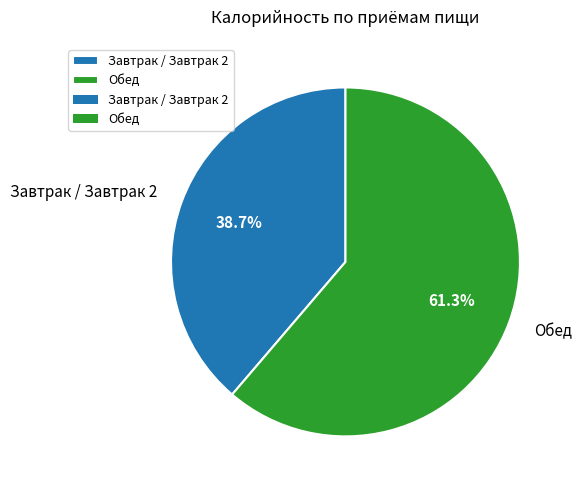

What percentage is the Завтрак / Завтрак 2 slice, to the nearest percent?

39%